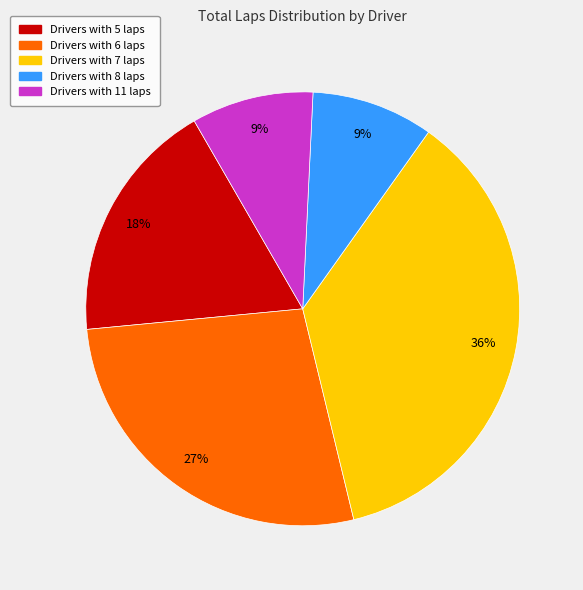

Is there a majority slice in this chart?

No